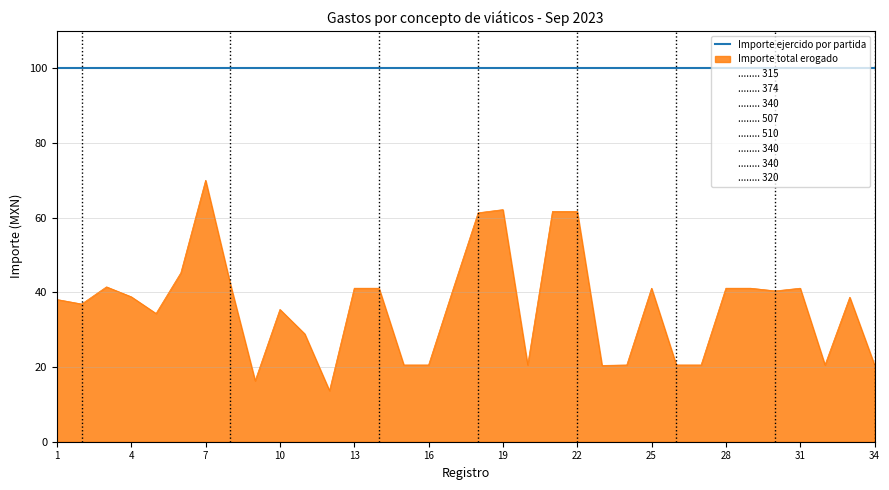

Which series has the largest total across all categories?

Importe ejercido por partida